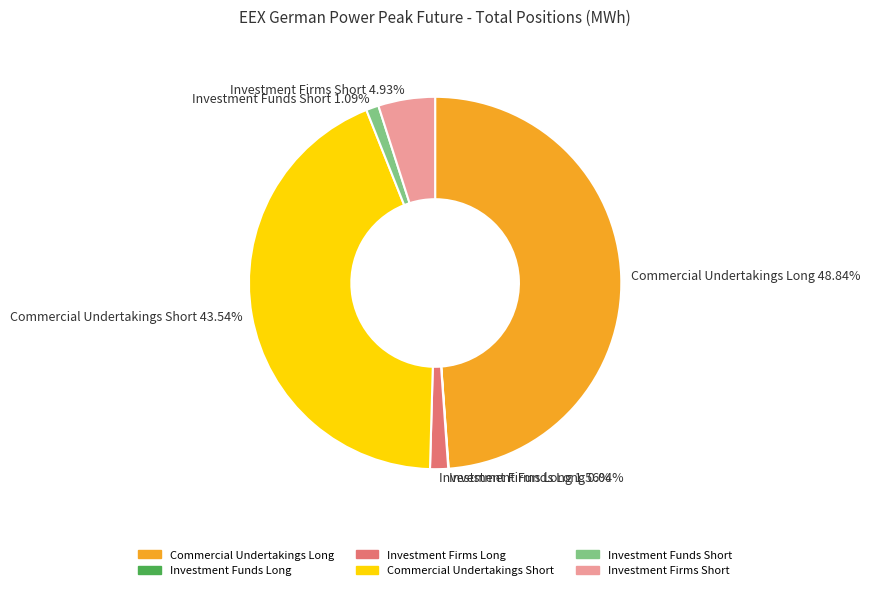

Is it true that Investment Firms Long is 2% of the pie?

True